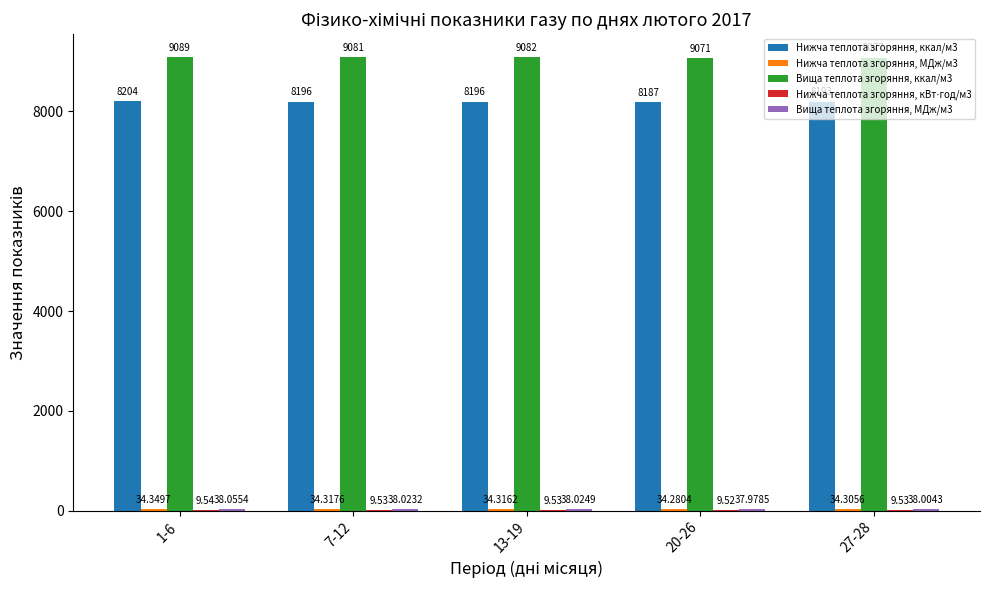

At which category is the sum across all series the highest?

1-6